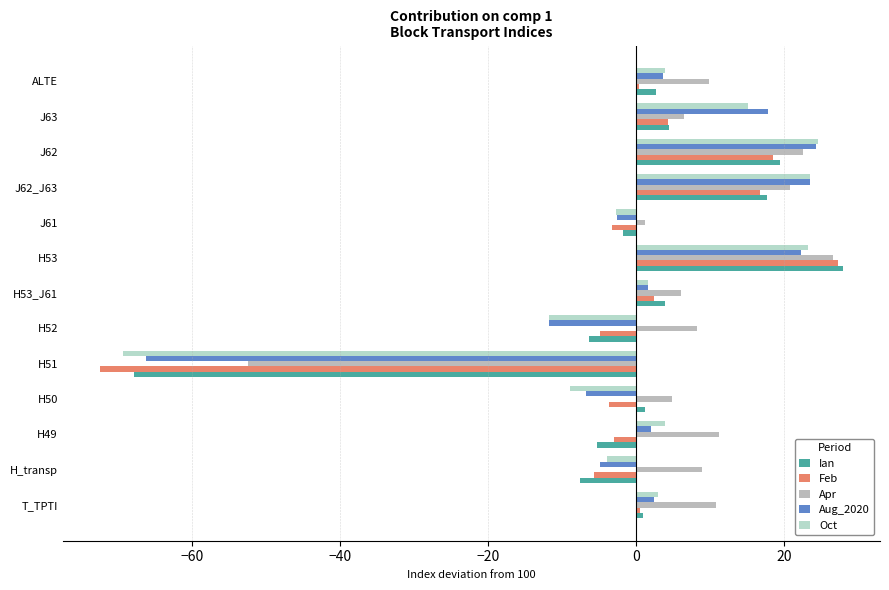

Is it true that Aug_2020 equals -6.7 at H50?

True